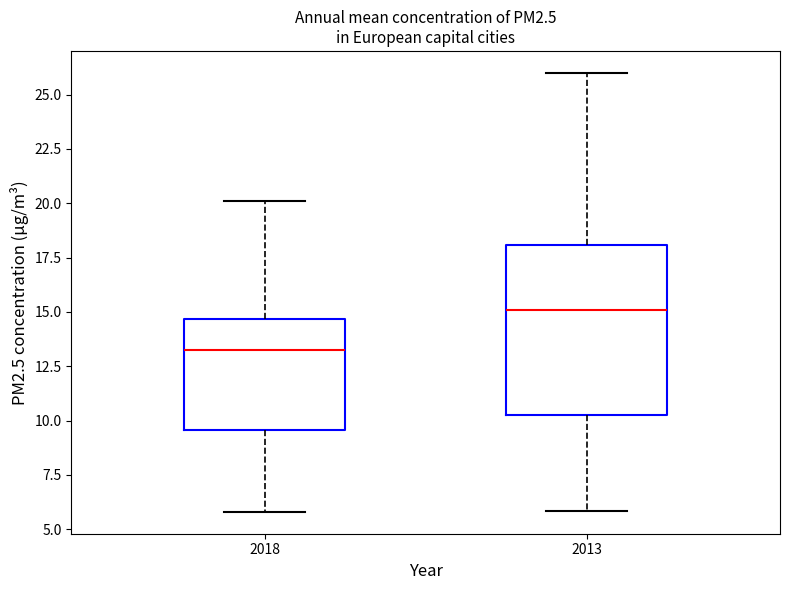

Reading left to right, transcribe this box plot: for each box, give where its median line is, the range the box spans, and where its two whiskers end, as read against the y-axis. The values are not printed on the chart, so give them approximately, as read against the axis.

2018: median 13.0, box 9.5 to 14.5, whiskers 6.0 to 20.0
2013: median 15.0, box 10.0 to 18.0, whiskers 6.0 to 26.0